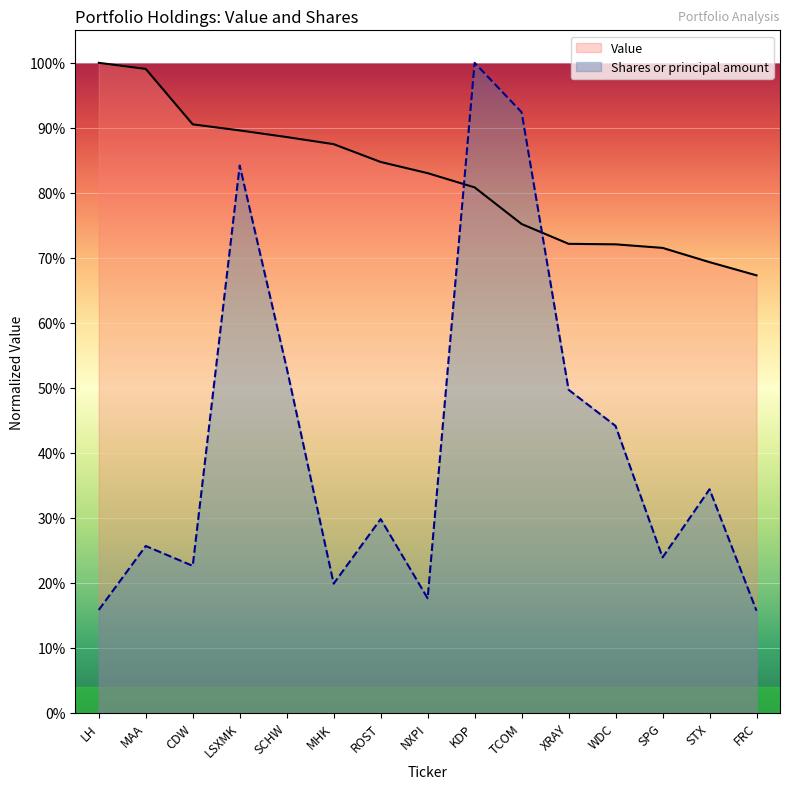

What is the total value across all series at ROST?

1.1